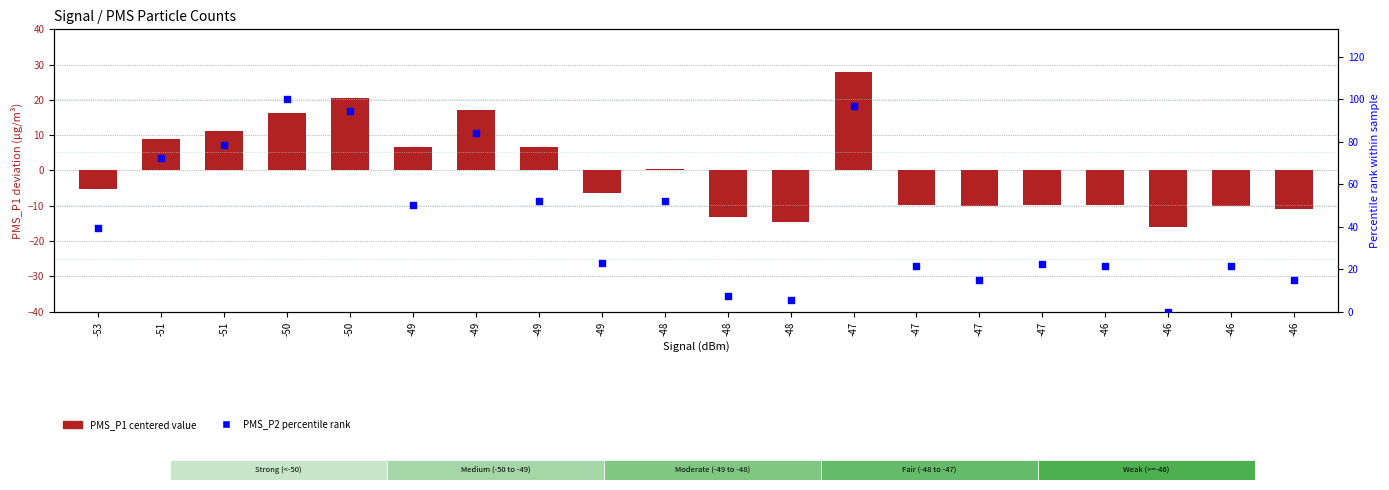

Which series reaches the maximum Y coordinate?

PMS_P2 percentile rank